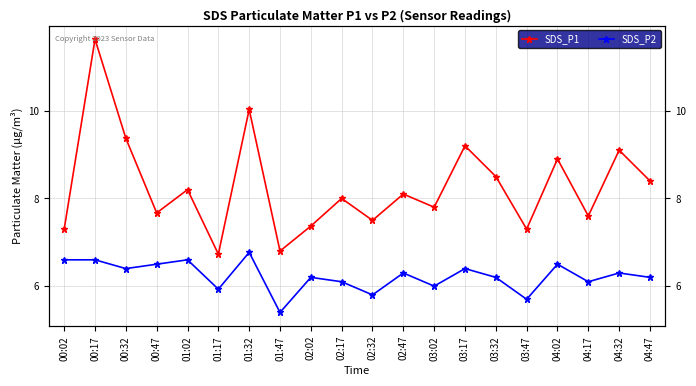

Which series has the largest range (max minus min)?

SDS_P1